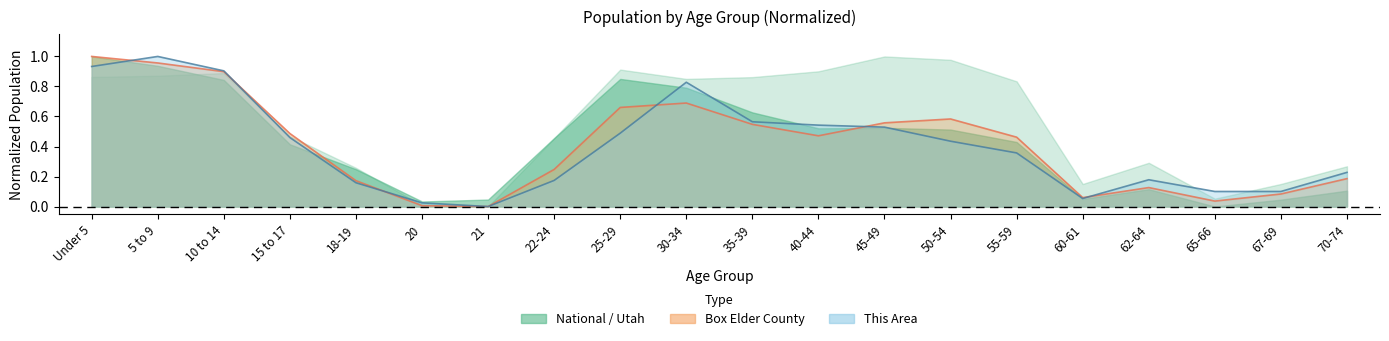

Which series has the widest spread of values?

Box Elder County line